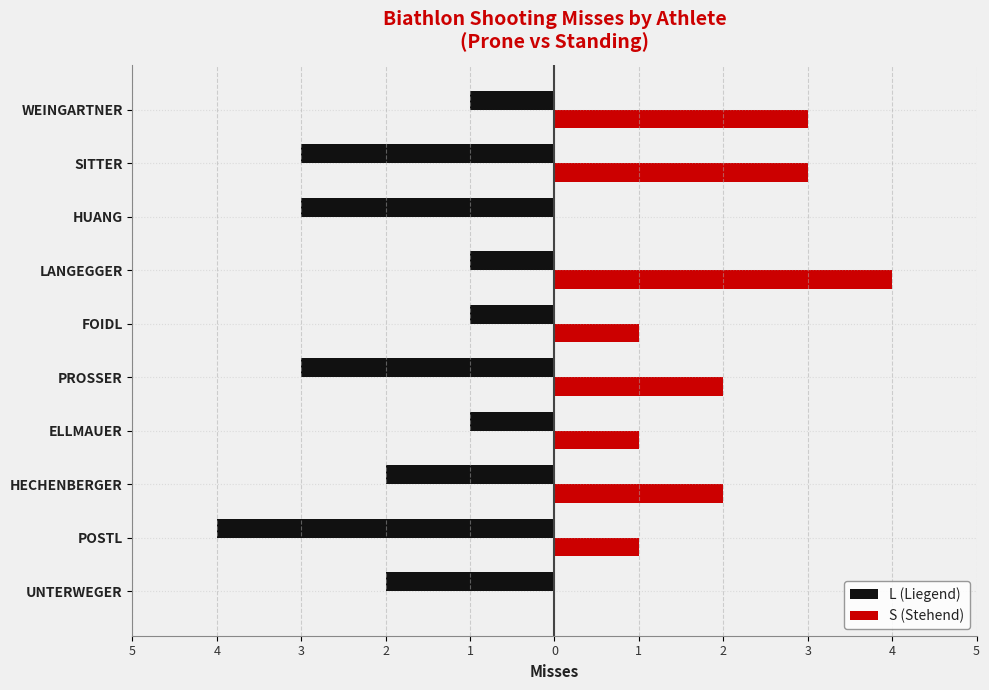

Rank the series by their maximum value, from lowest to highest.

L (Liegend), S (Stehend)